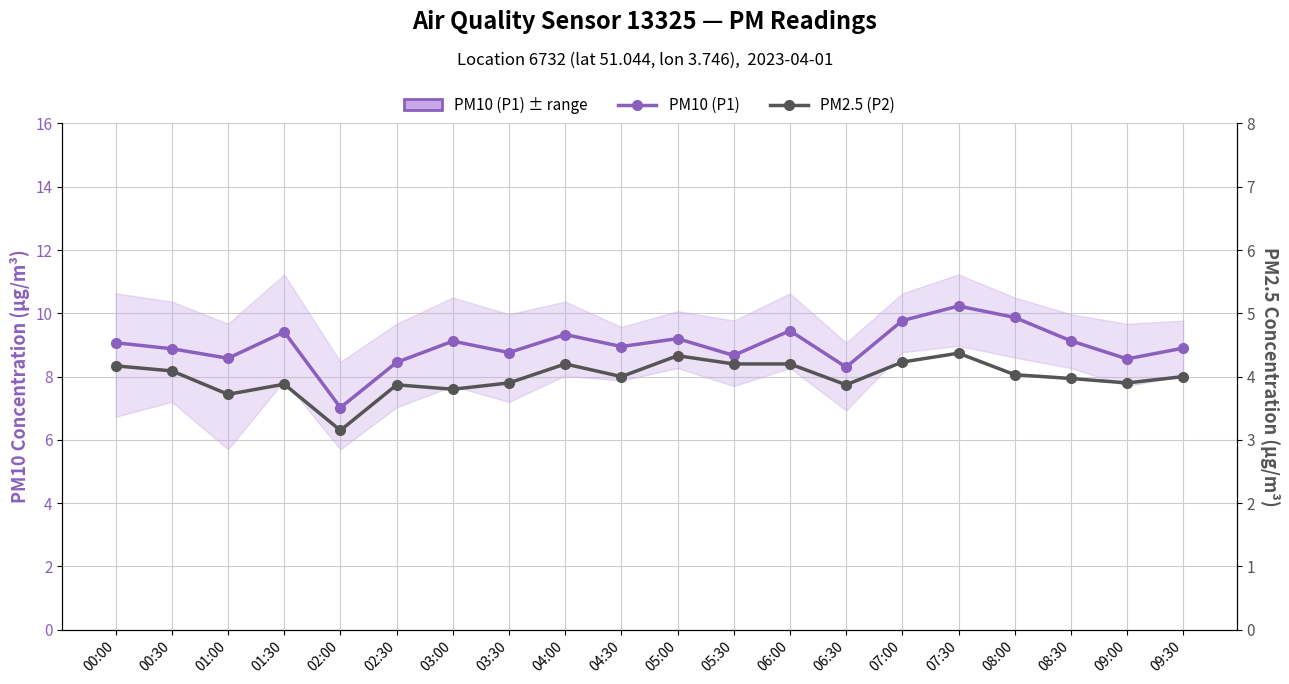

The value of PM2.5 (P2) at 03:30 is 2.2. True or false?

False